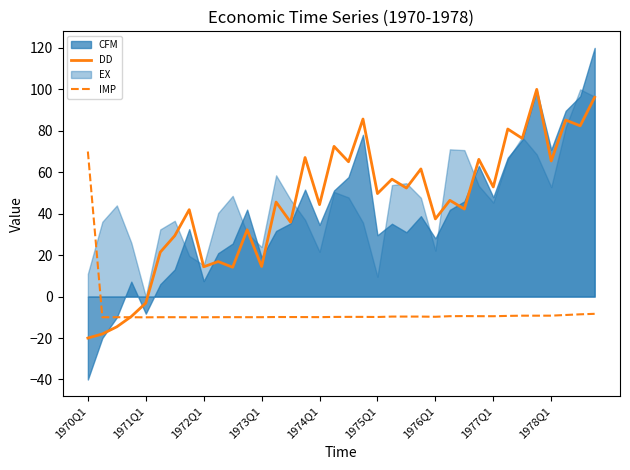

How many negative values does the IMP series have?

35